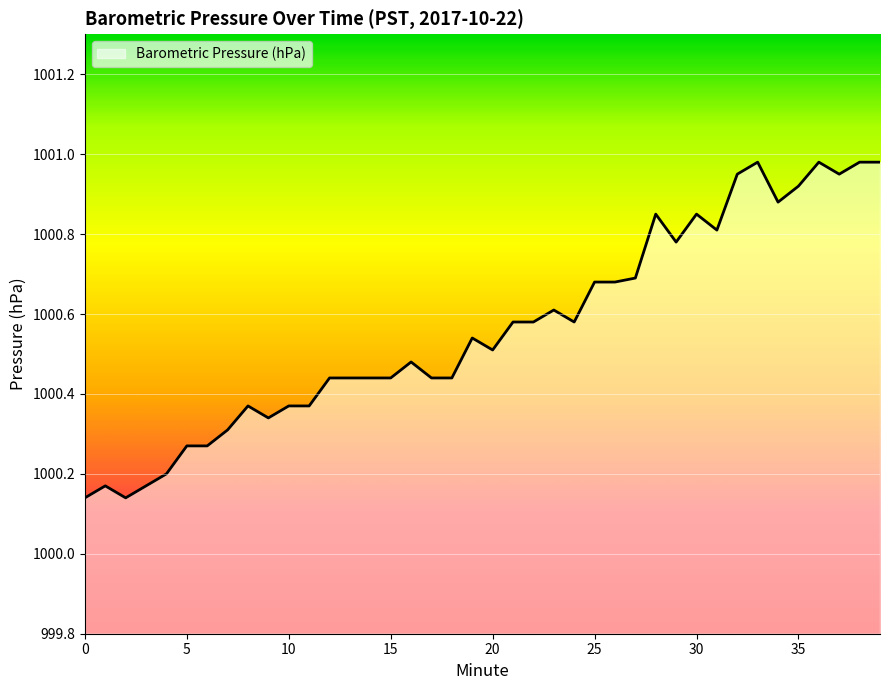

What is the difference between the maximum and minimum values?

0.8